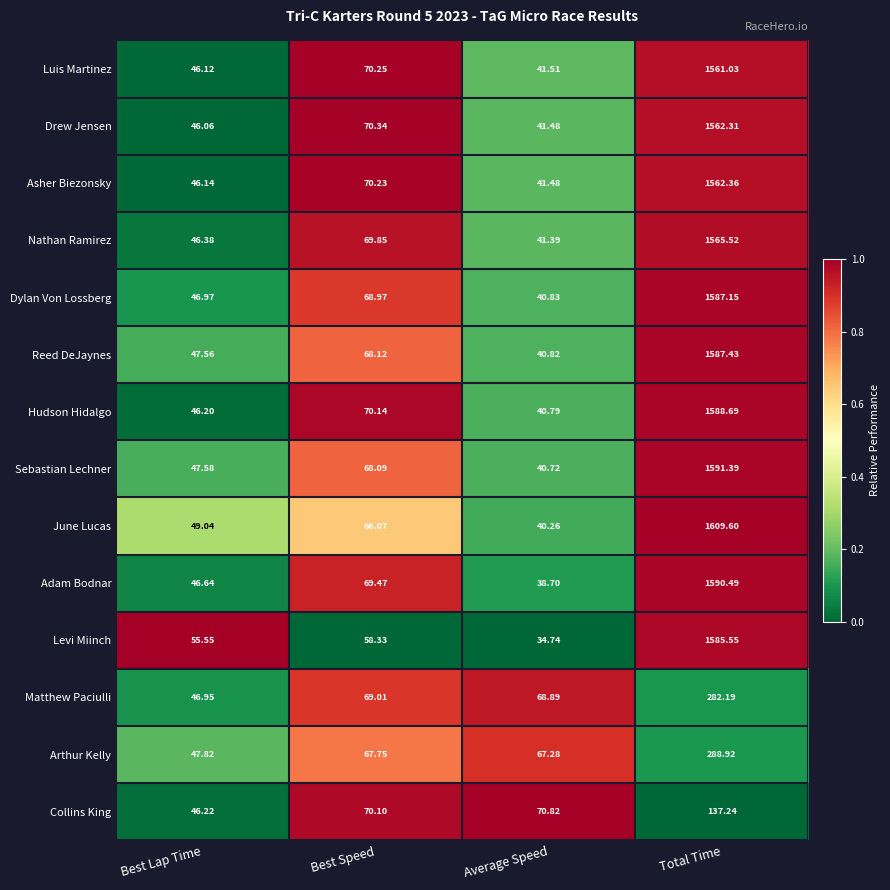

Rank the series by their maximum value, from lowest to highest.

Collins King, Matthew Paciulli, Arthur Kelly, Luis Martinez, Drew Jensen, Asher Biezonsky, Nathan Ramirez, Levi Miinch, Dylan Von Lossberg, Reed DeJaynes, Hudson Hidalgo, Adam Bodnar, Sebastian Lechner, June Lucas